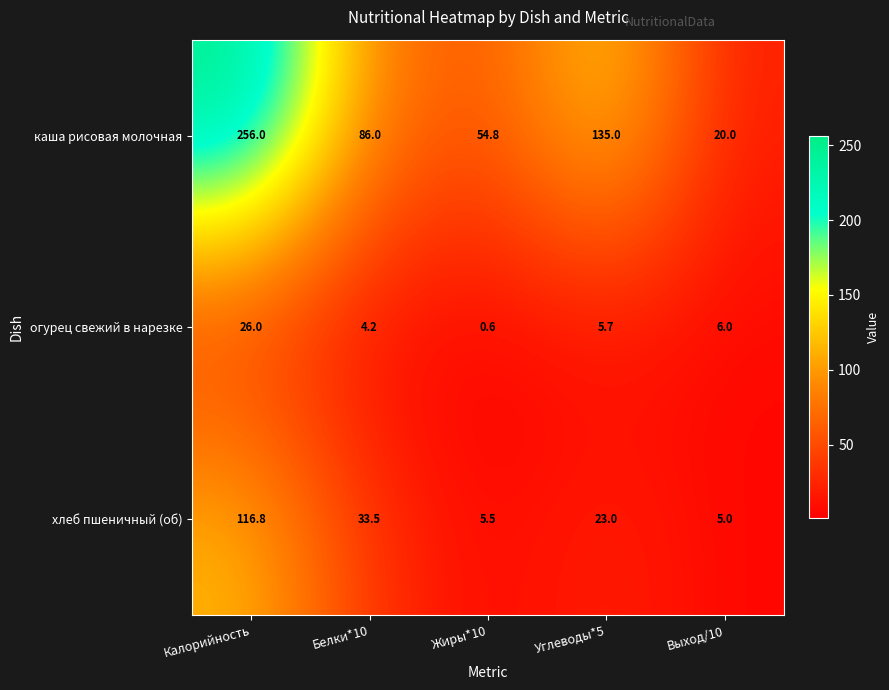

How many data points does each series have?

5